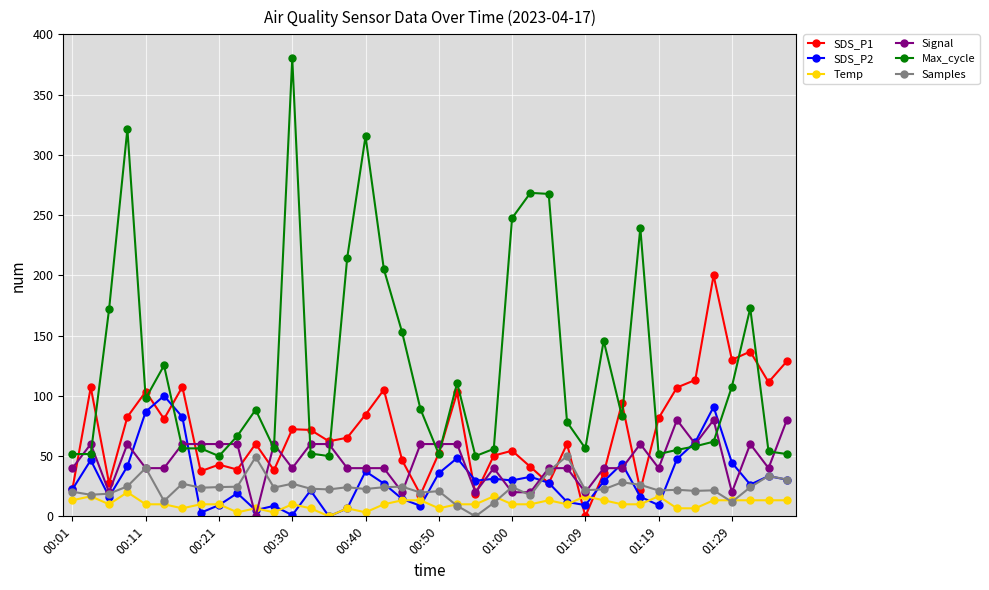

Which series has the widest spread of values?

Max_cycle